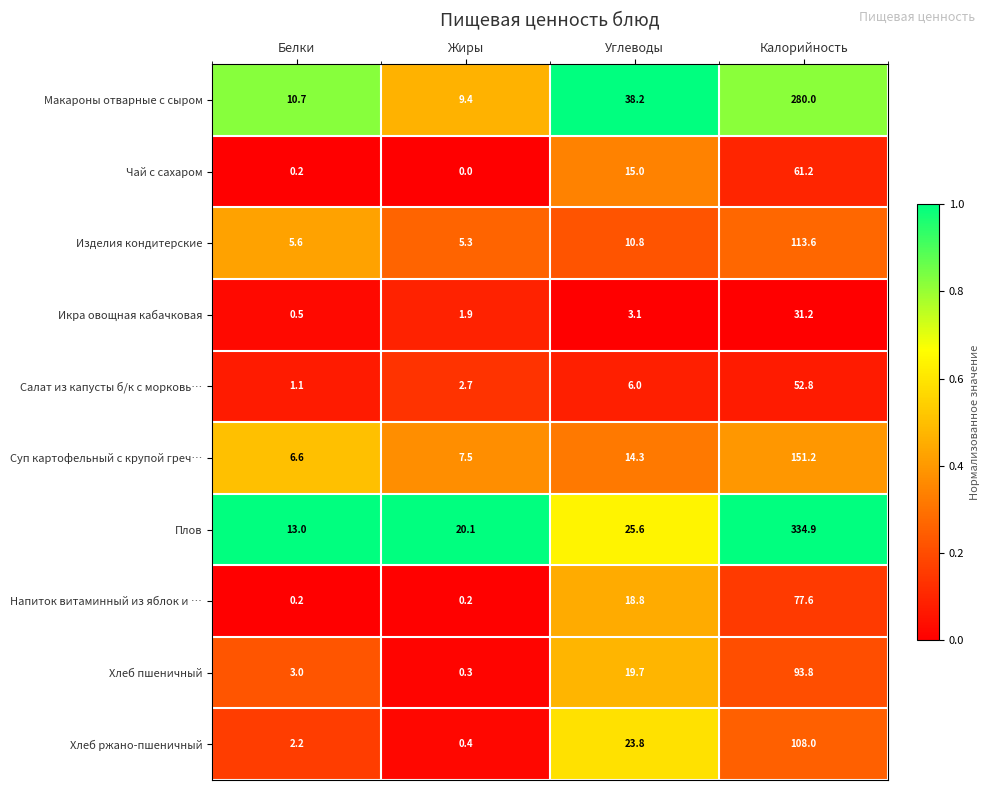

What is the spread (max minus min) of values at Белки?

12.8